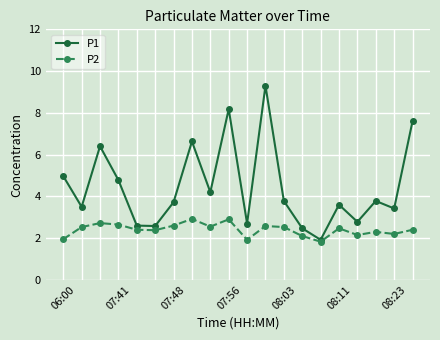

Which series has the largest range (max minus min)?

P1